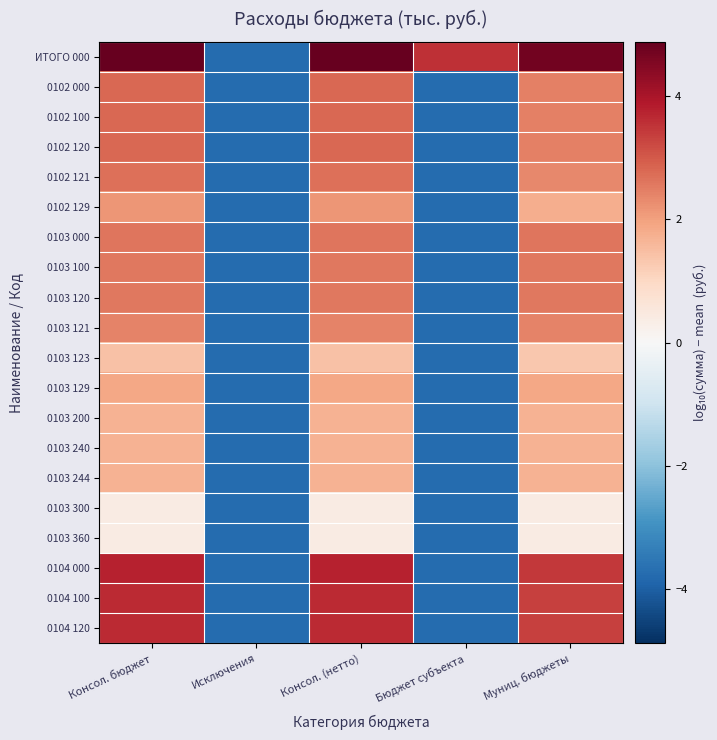

At which category is the sum across all series the highest?

Консол. бюджет